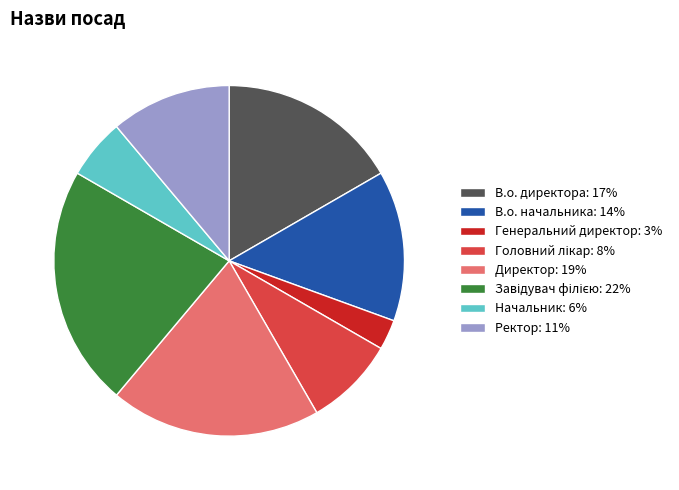

Combined, do В.о. директора: 17% and В.о. начальника: 14% account for over 50%?

No